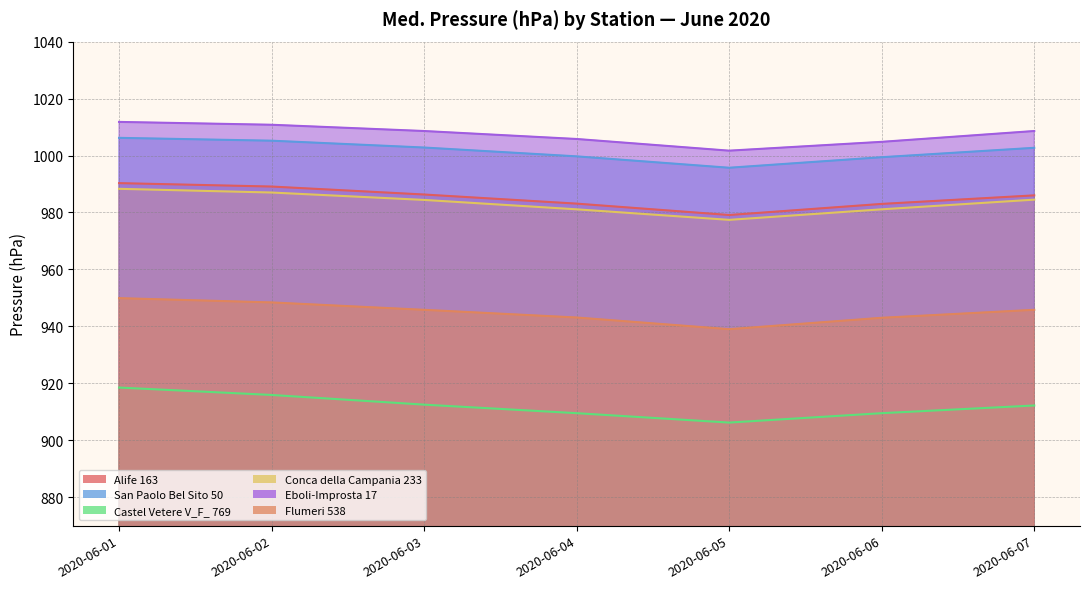

At which category does the chart reach its minimum across all series?

2020-06-05